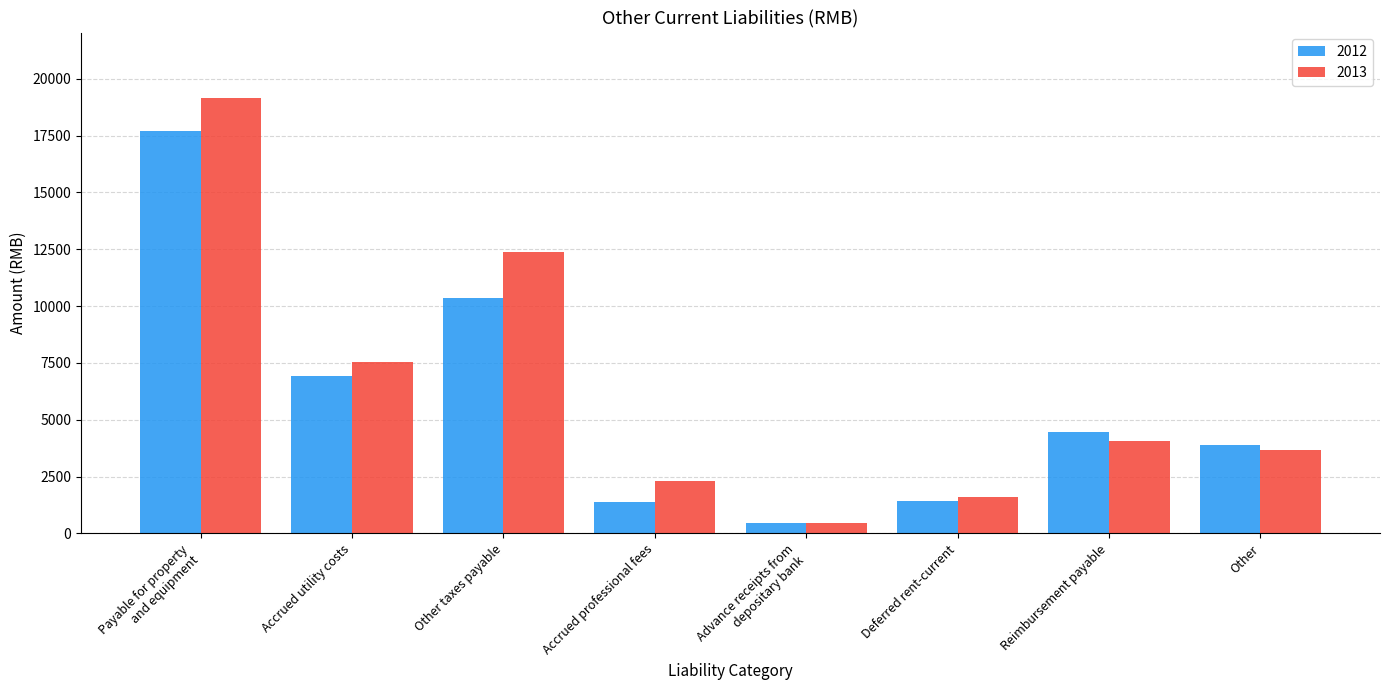

Are the bars grouped side by side (vs. stacked)?

Yes